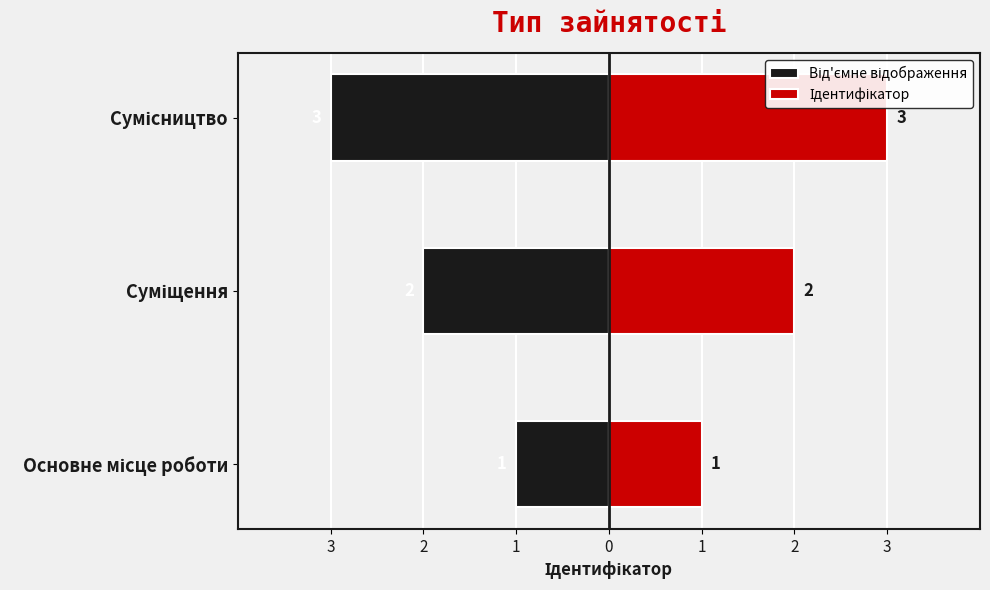

What are all the series names shown in the legend?

Від'ємне відображення, Ідентифікатор